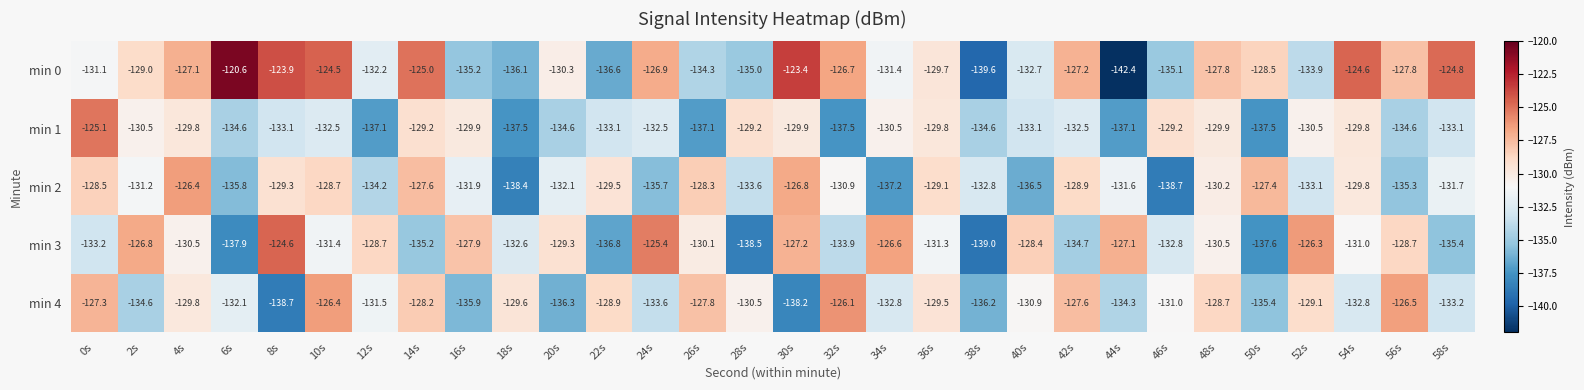

What is the maximum value shown in the chart?

-120.6